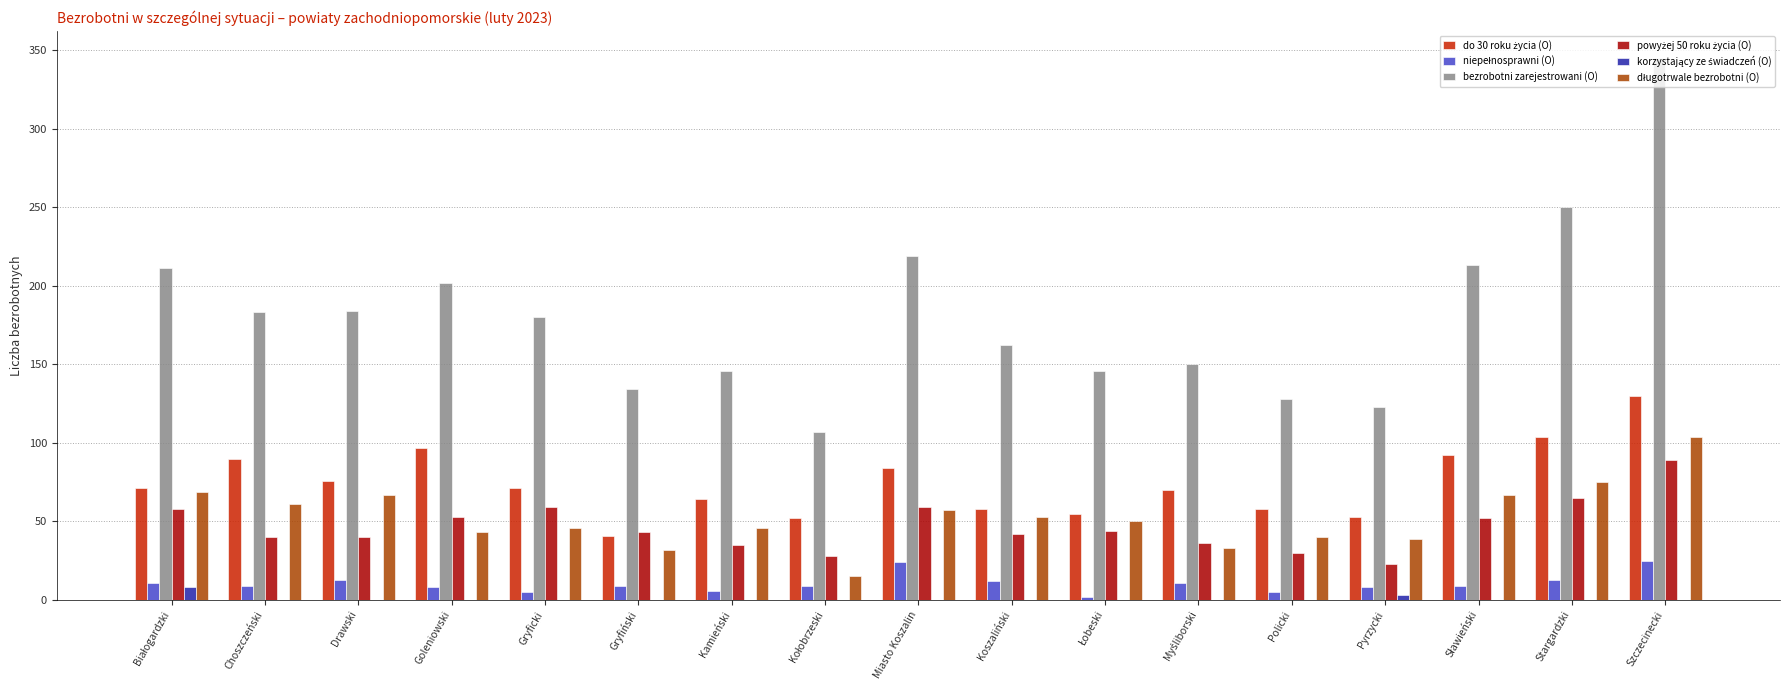

What is the maximum value for bezrobotni zarejestrowani (O)?

345